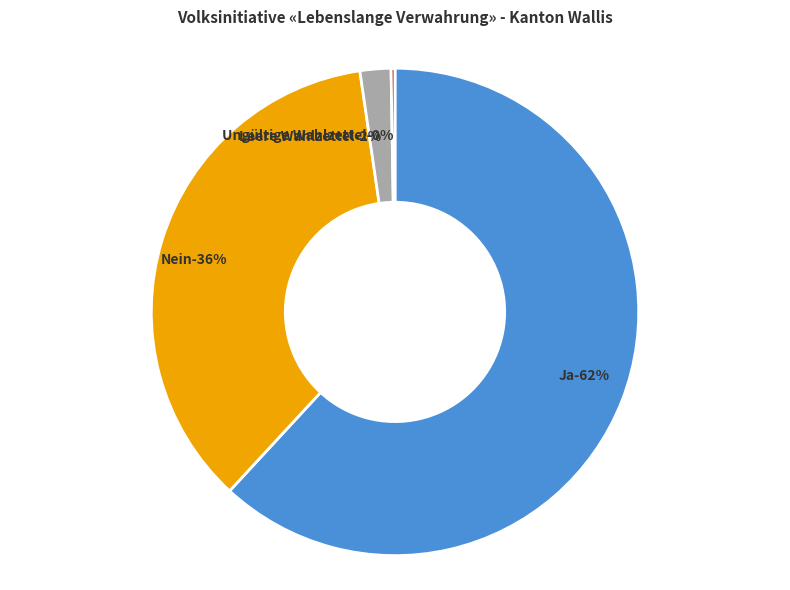

Rank the categories by value from highest to lowest.

Ja, Nein, Leere Wahlzettel, Ungültige Wahlzettel